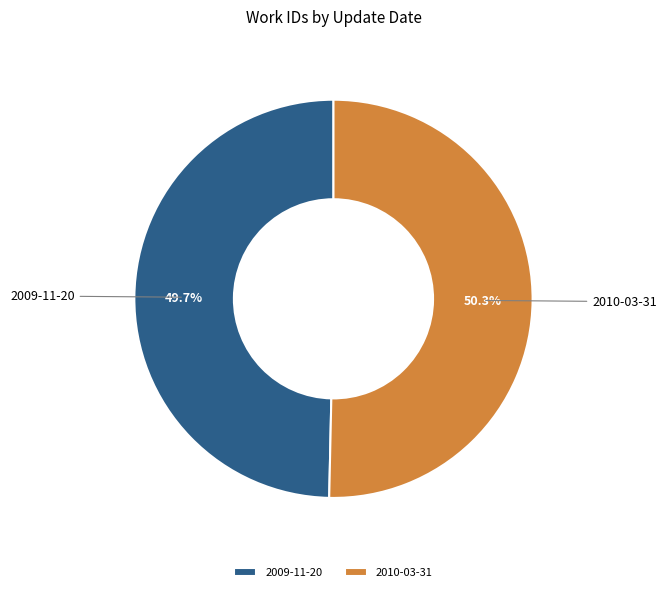

What is the largest slice in the pie chart?

2010-03-31